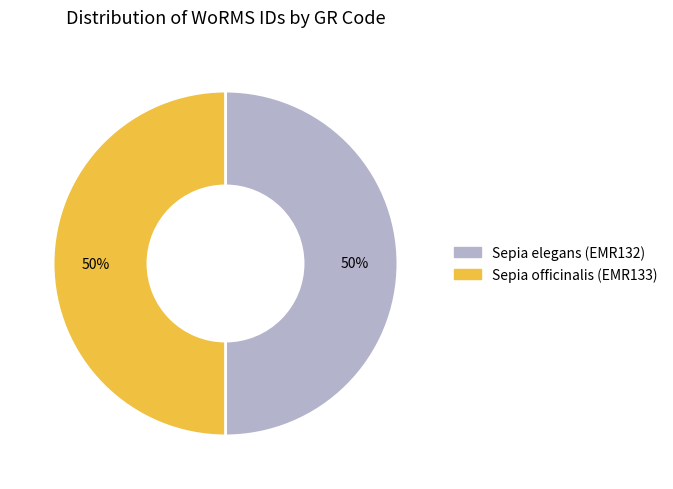

Do Sepia officinalis (EMR133) and Sepia elegans (EMR132) together represent more than half of the pie?

Yes